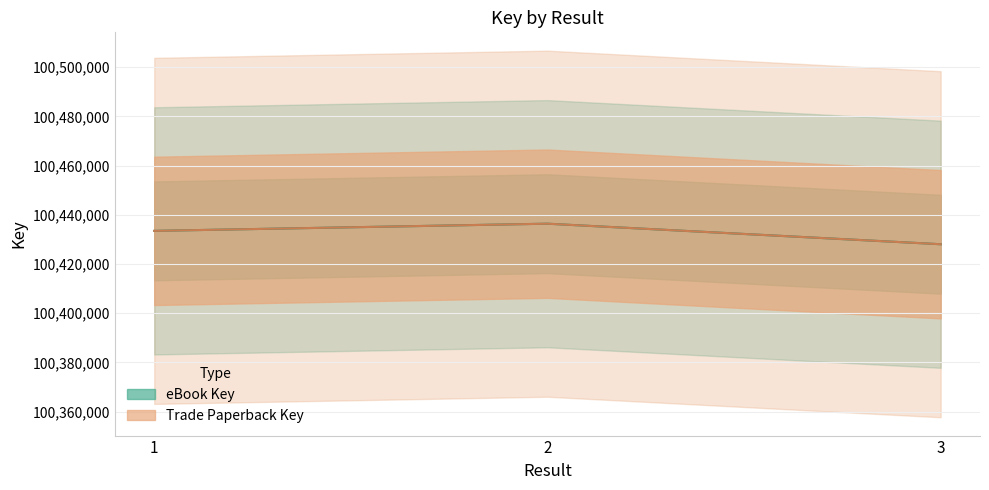

What is the value of the eBook Key point at the 3rd from the left?

100428050